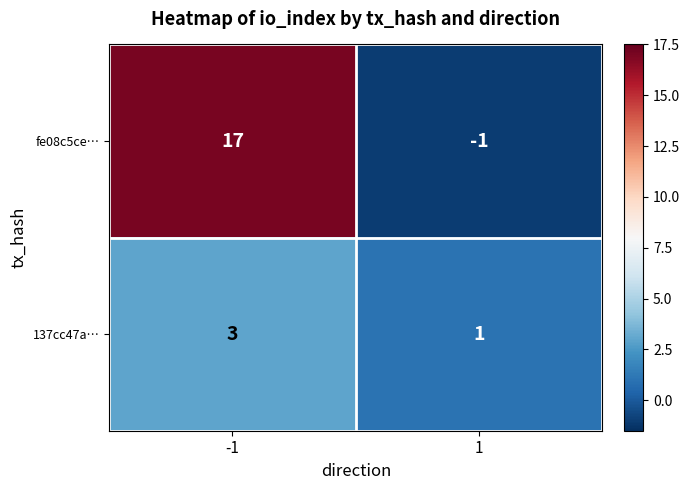

What is the difference between the highest and lowest values at -1?

14